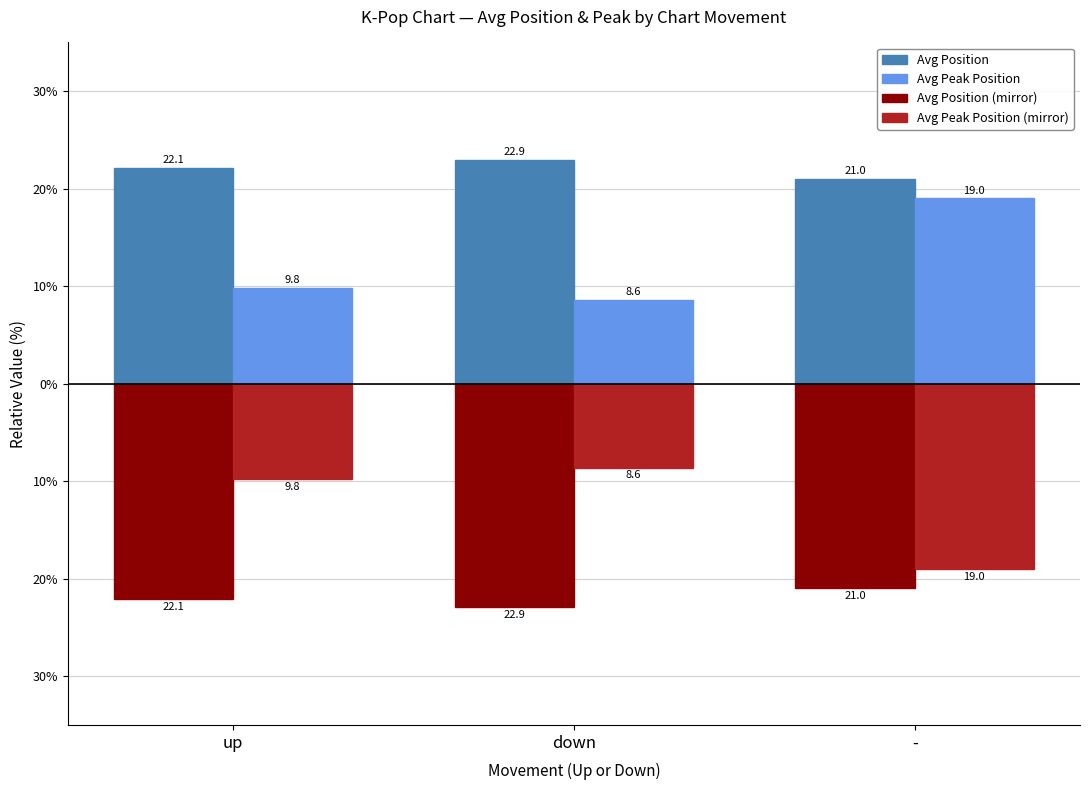

What is the value of the Avg Peak Position bar at the 2nd from the left?

8.6